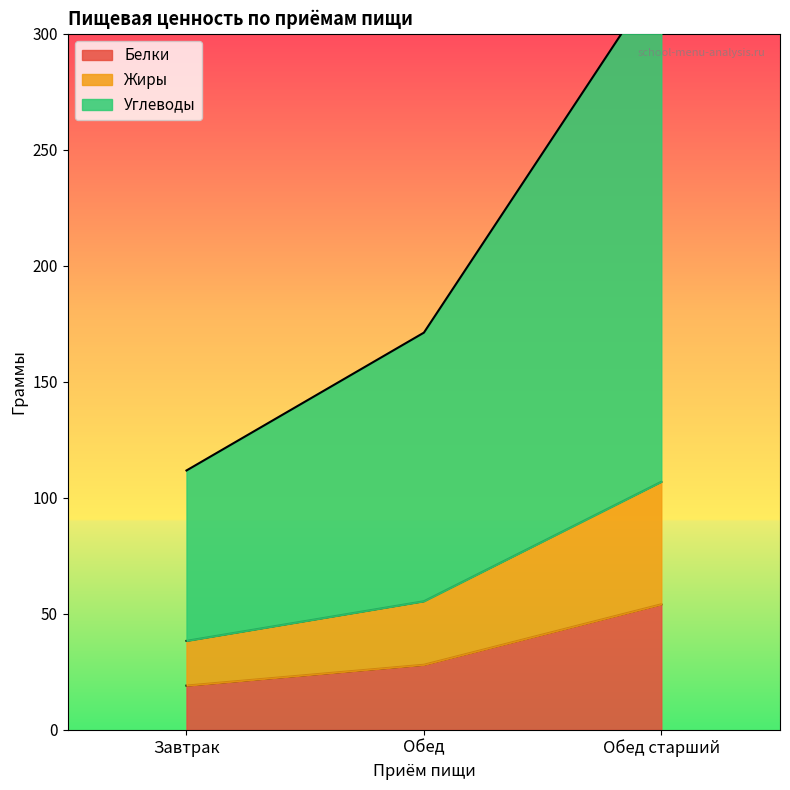

At how many categories does at least one series exceed 260?

1